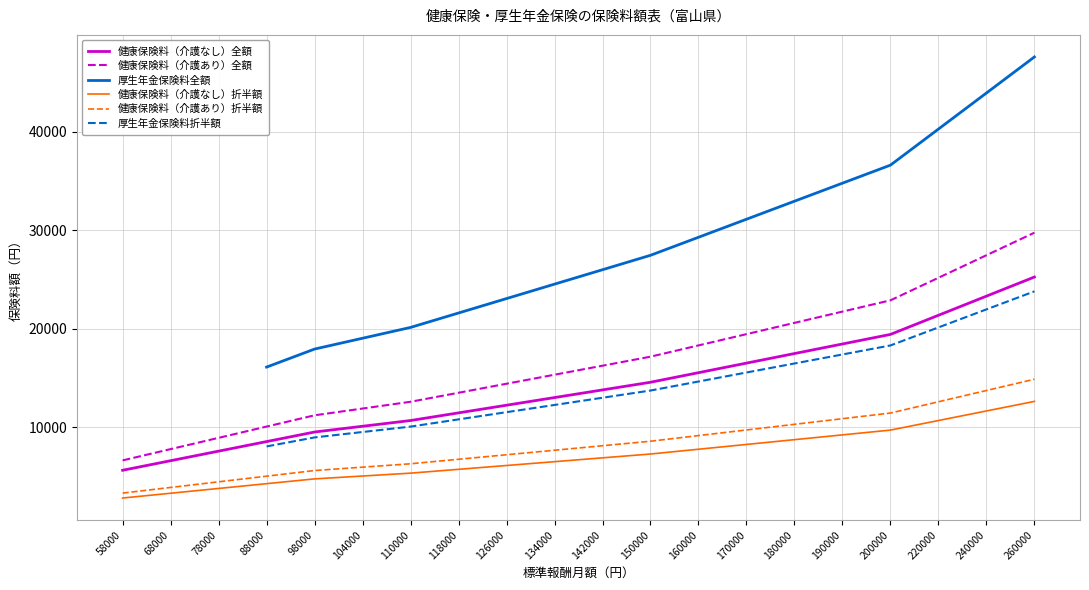

The value of 健康保険料（介護あり）全額 at 160000 is 18304.0. True or false?

True